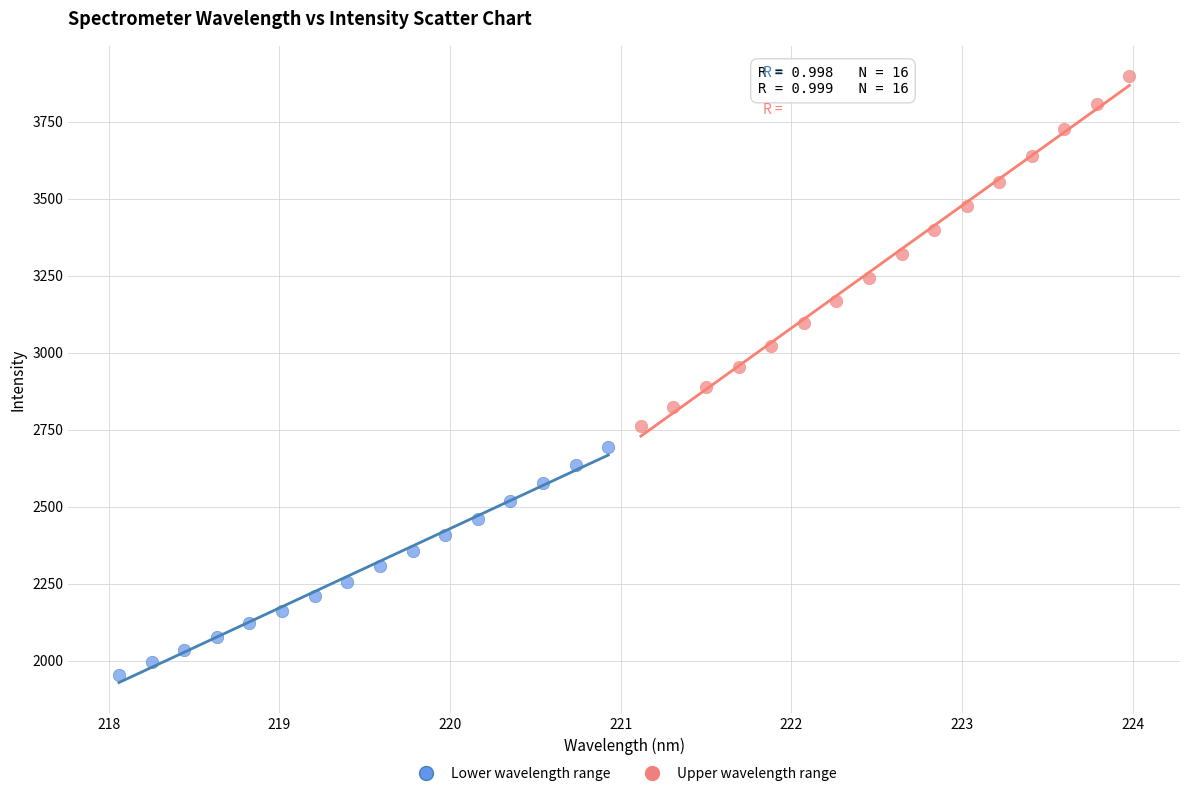

Which series reaches the maximum Y coordinate?

Upper wavelength range